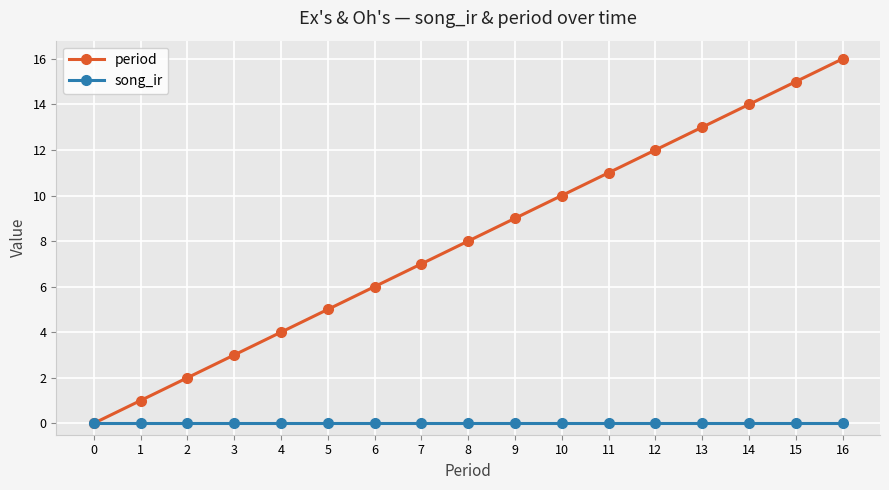

Is it true that song_ir equals 0 at 2?

True